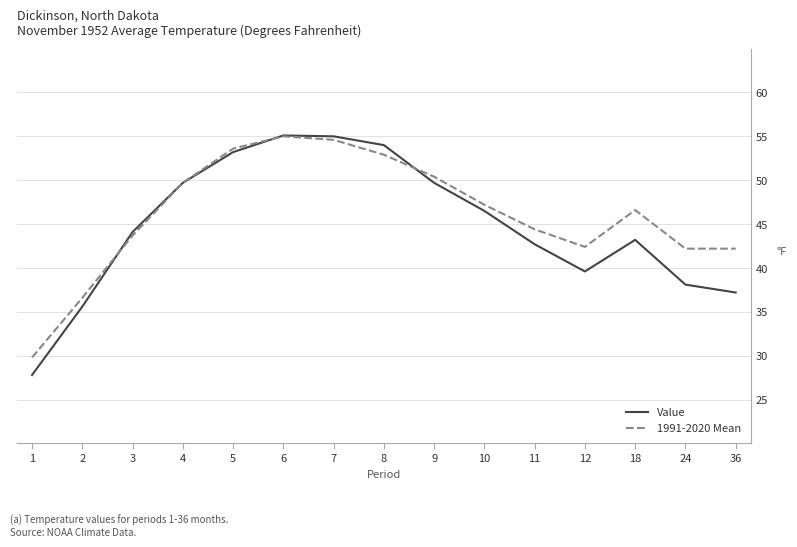

What is the minimum value shown in the chart?

27.8